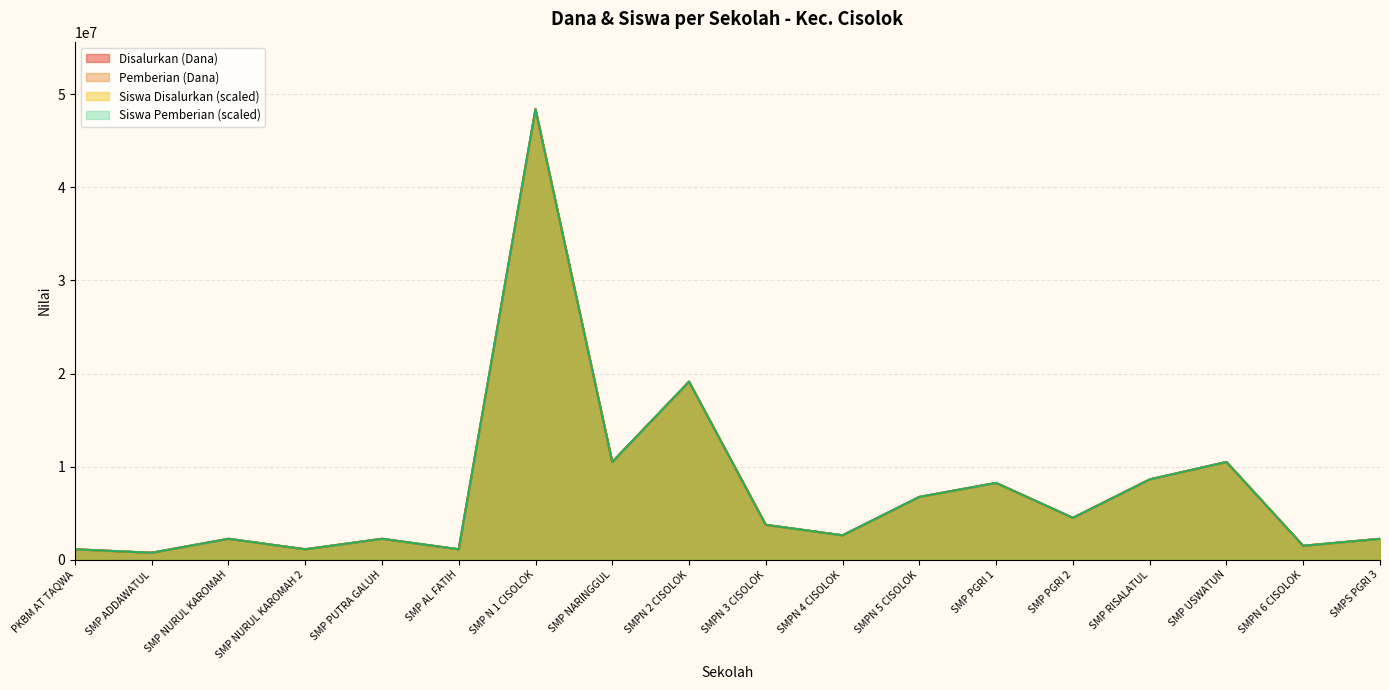

At which category is the sum across all series the highest?

SMP N 1 CISOLOK